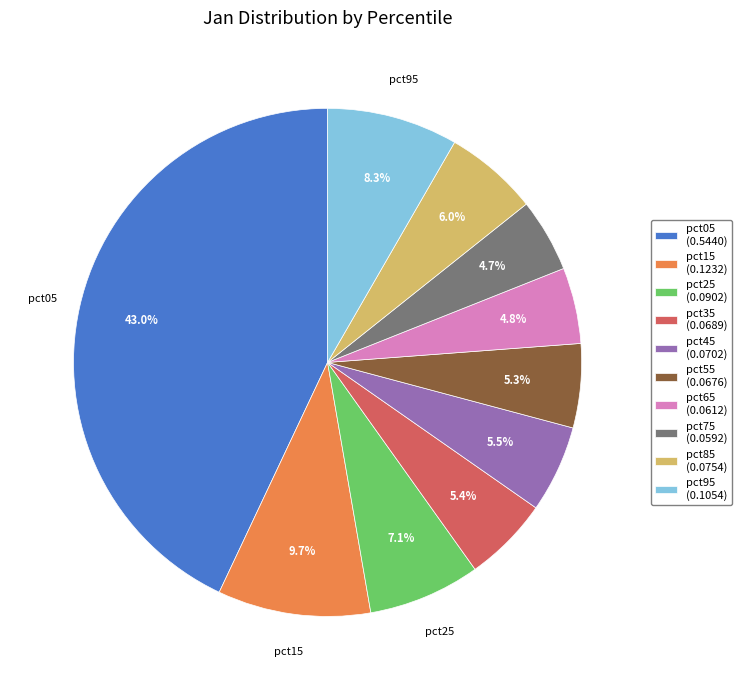

Which category has the biggest portion of the pie?

pct05